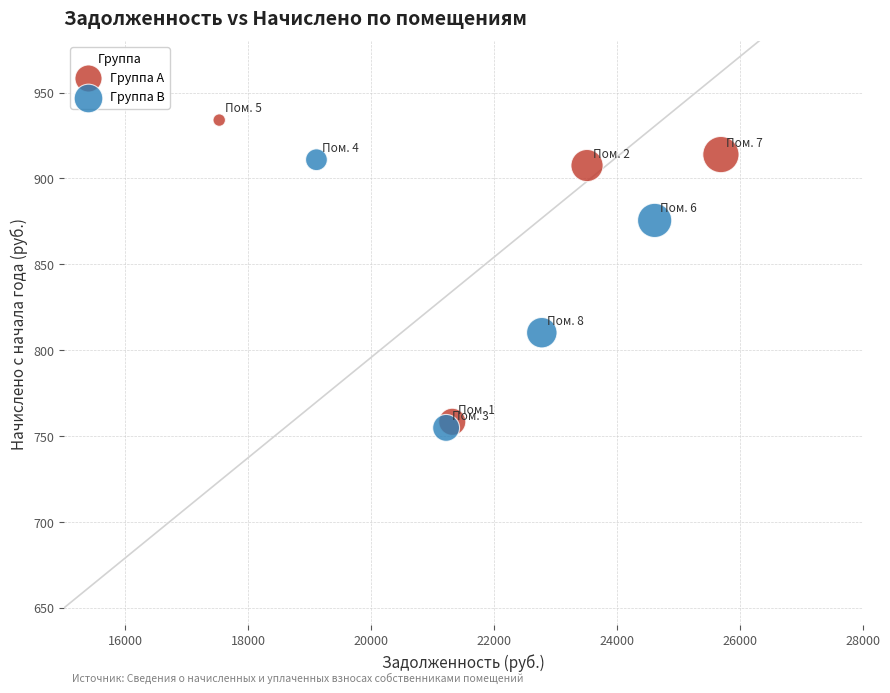

Which series has the widest spread of Y values?

Группа A